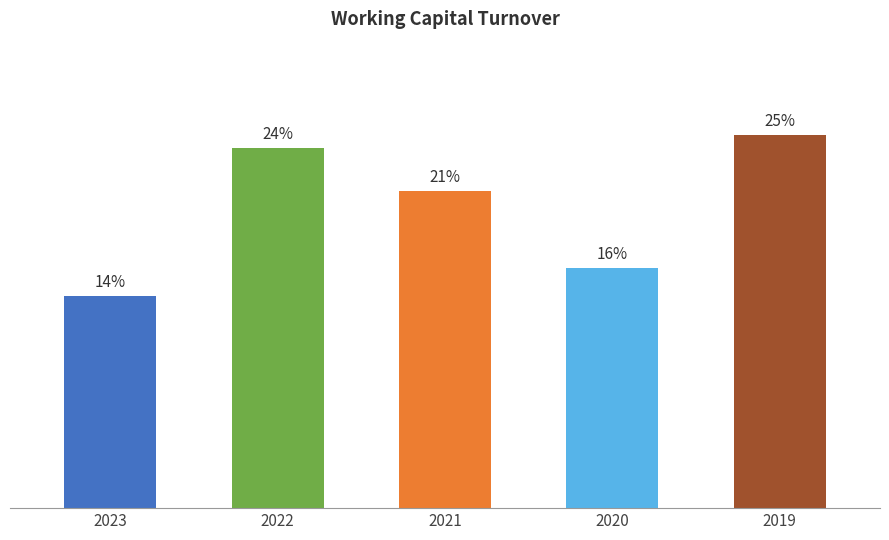

Are the bars horizontal?

No